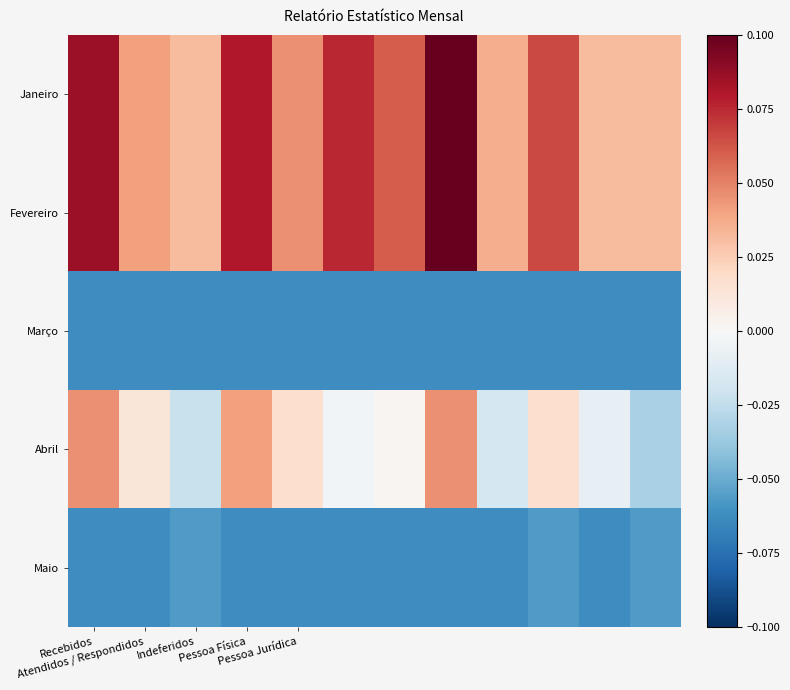

At which category is the sum across all series the highest?

7